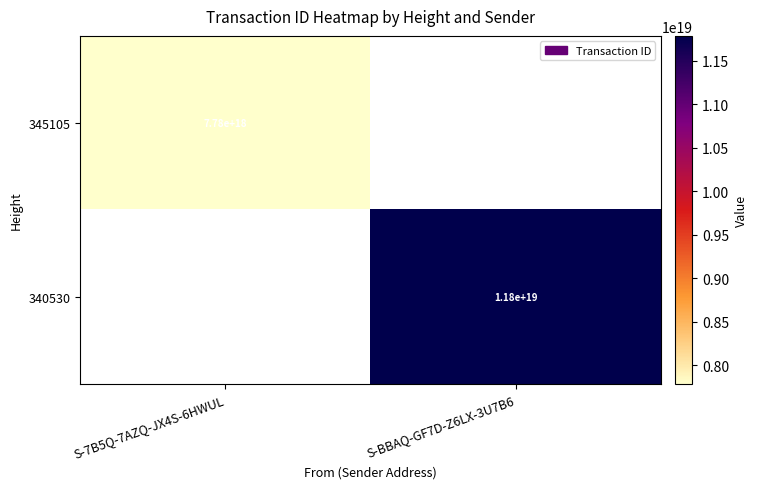

At how many categories does at least one series exceed 10074056077714300928?

1